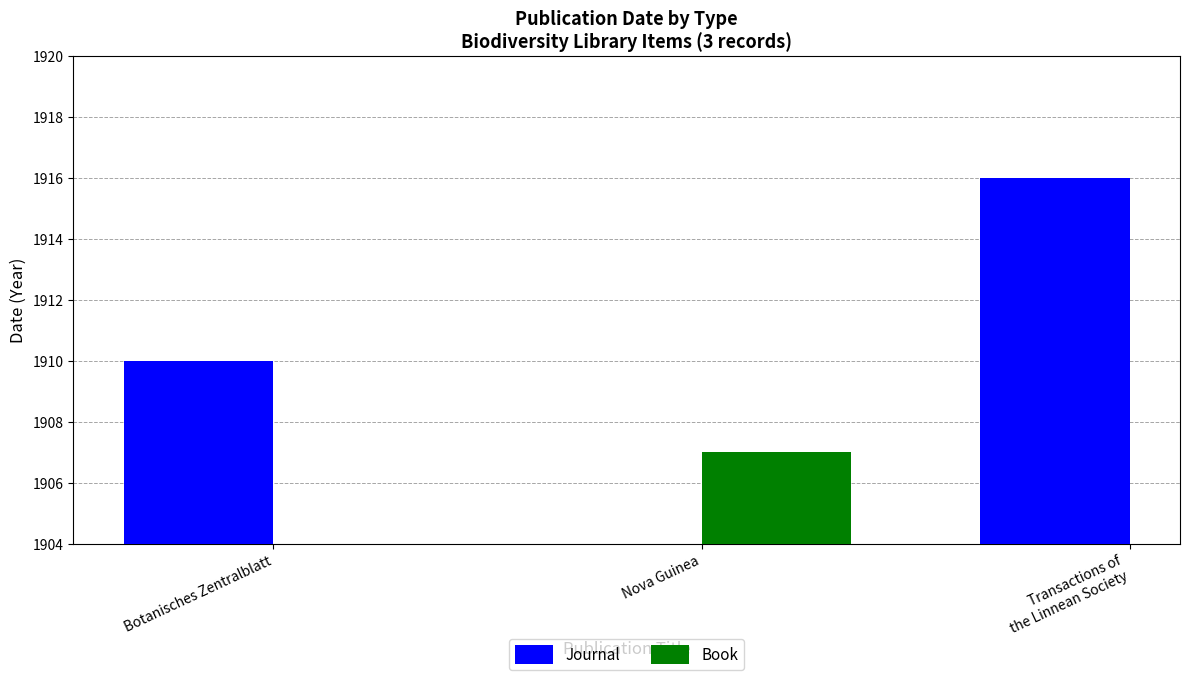

At which label is Journal closest to 1913?

Botanisches Zentralblatt